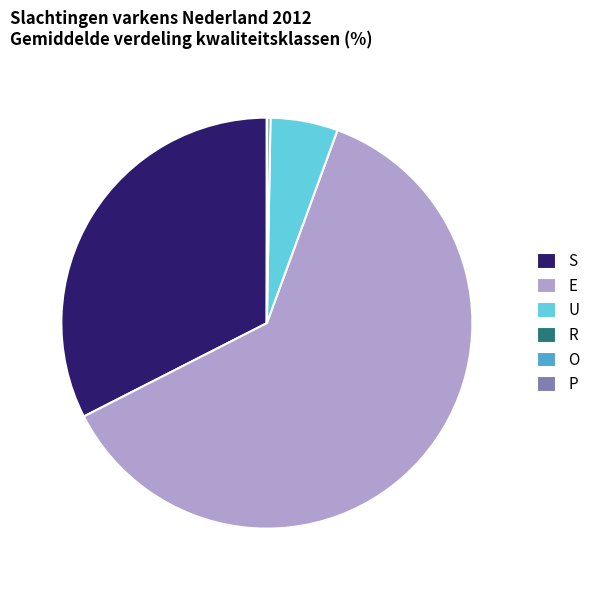

Does any single category account for the majority?

Yes